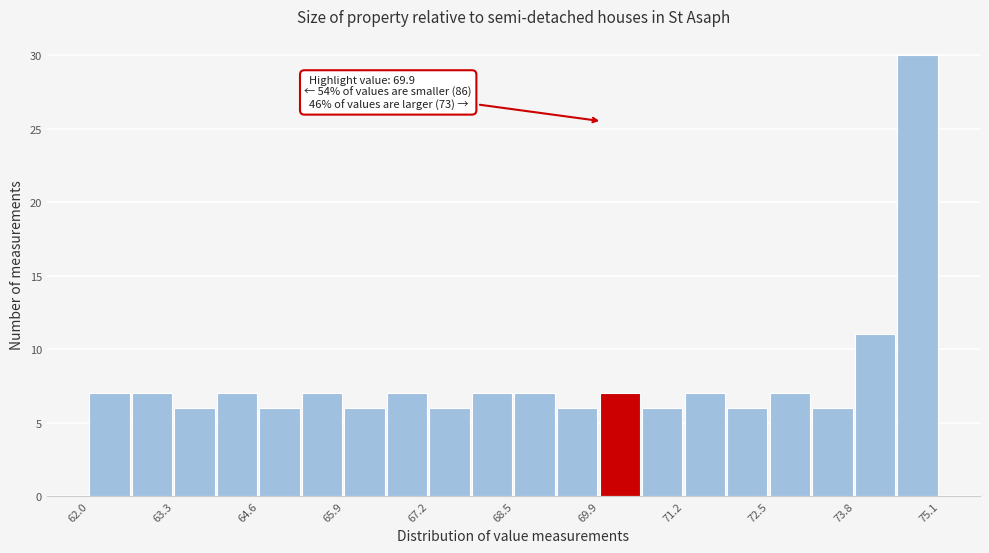

Read against the x-axis, roughly where is the centre of the tallest bar?

74.8